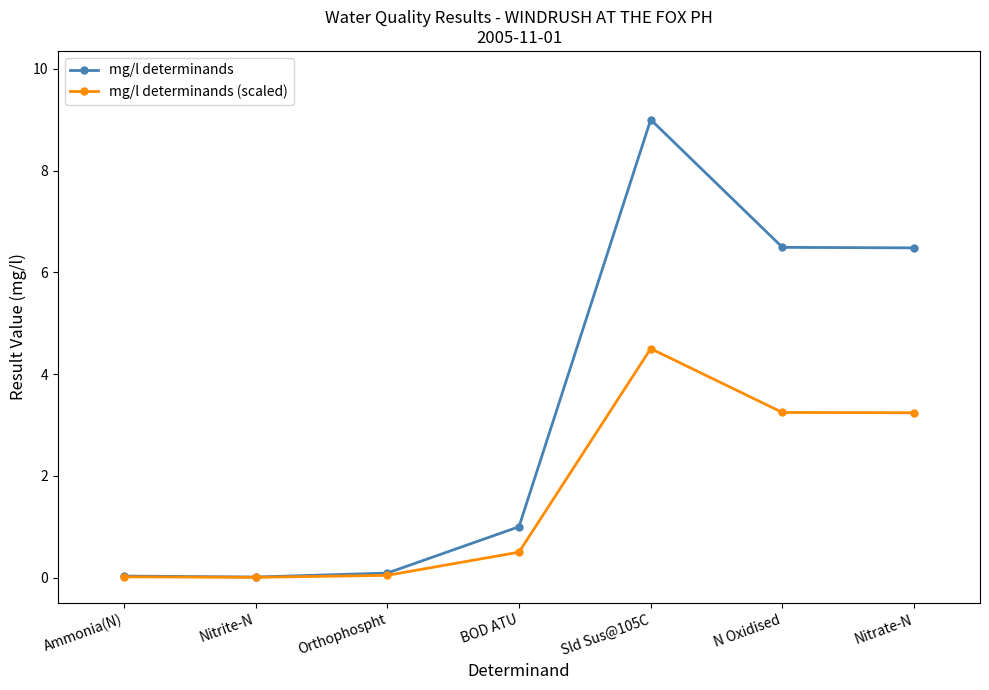

Which series has the largest range (max minus min)?

mg/l determinands